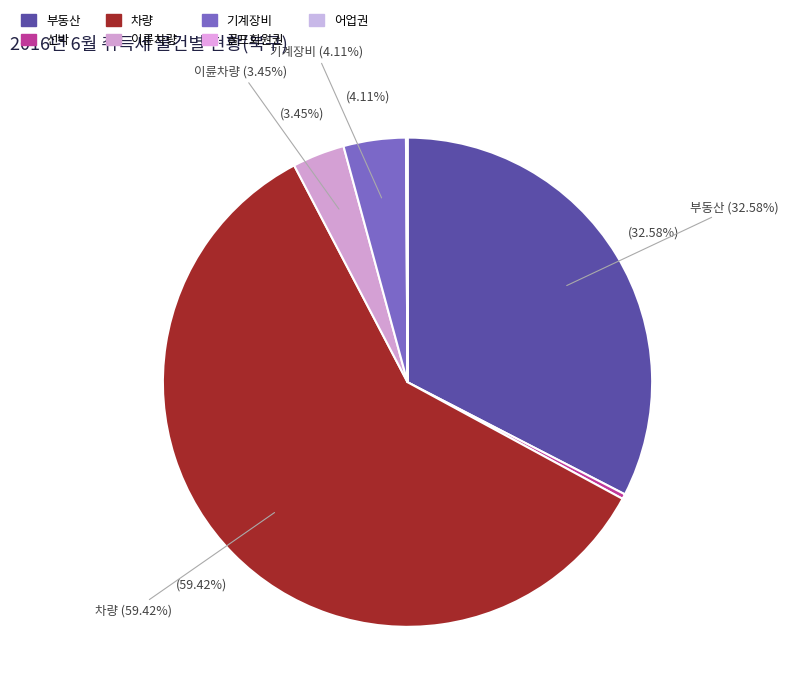

To the nearest percent, what is the average slice percentage?

14%